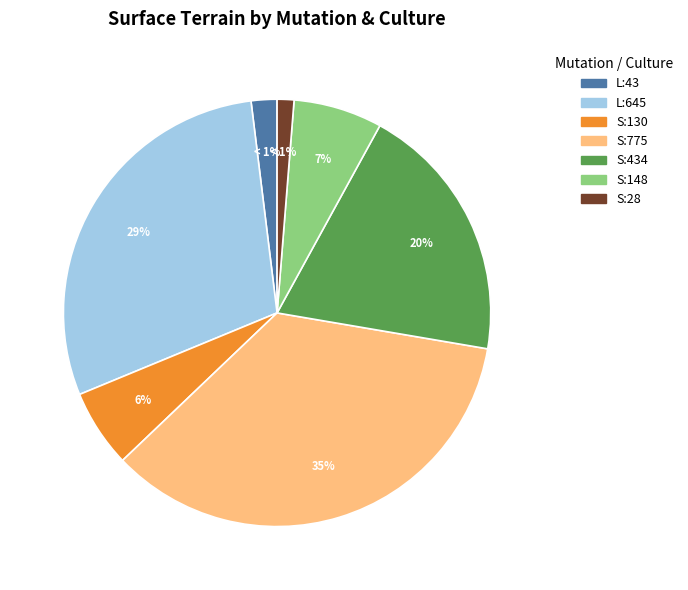

To the nearest percent, what is the difference between the 2019-21868 (sols 775) and 2019-21868 (landes 645) slice percentages?

6%